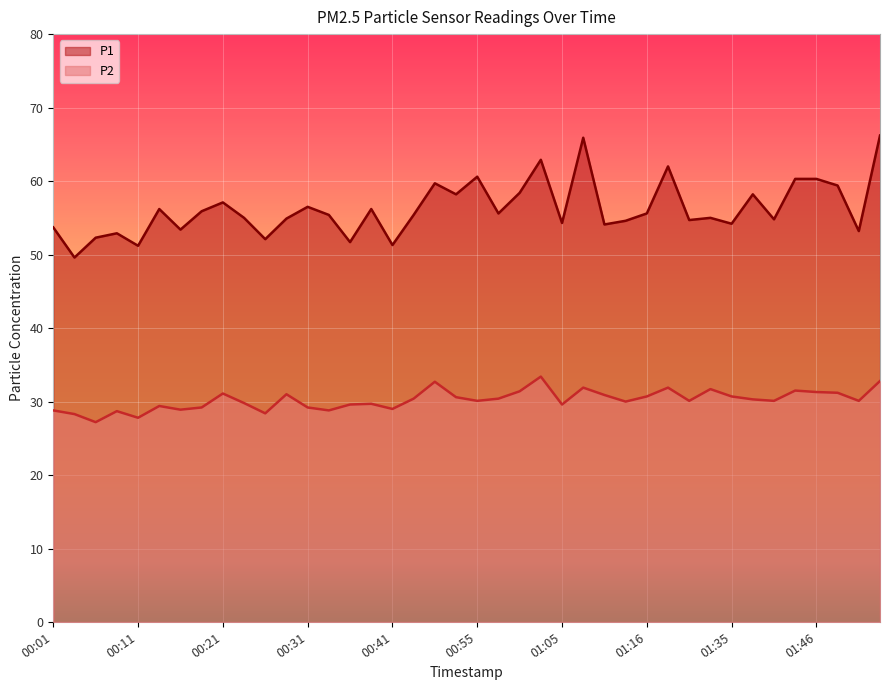

At which label does P2 reach its minimum?

00:06